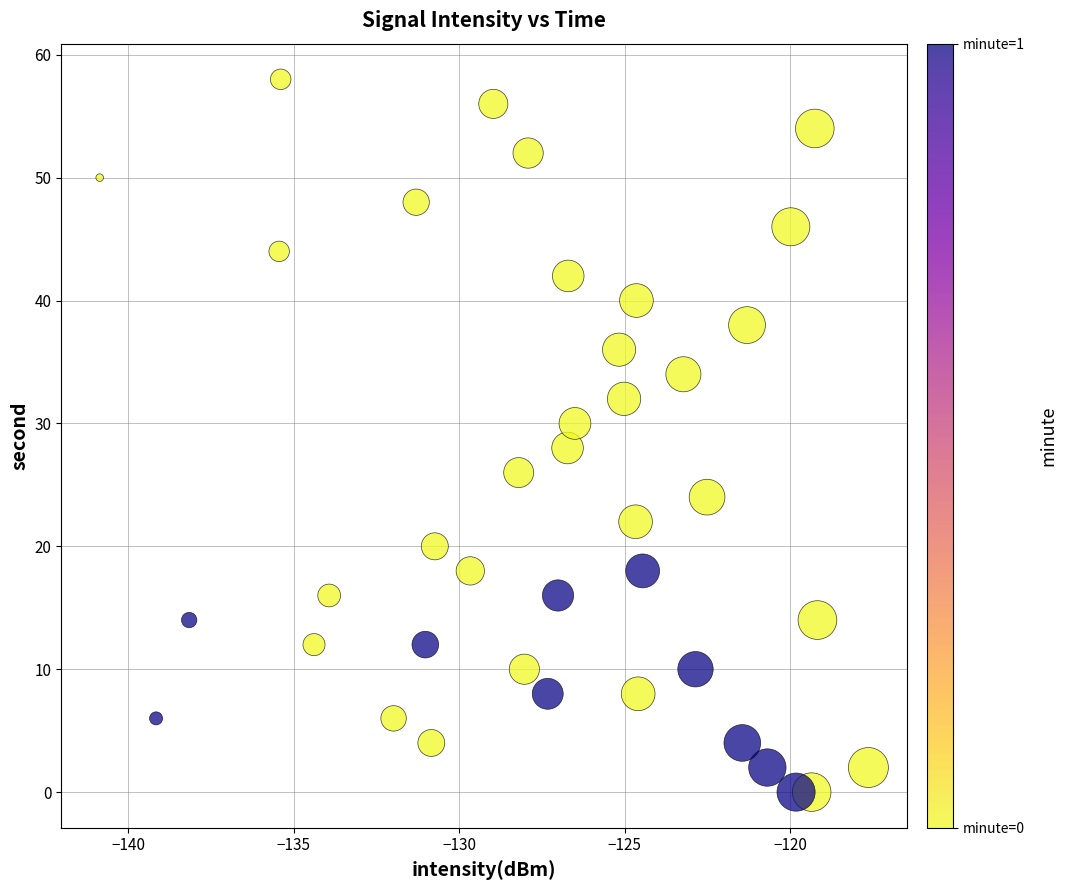

What is the range of Y values (max minus min)?

58